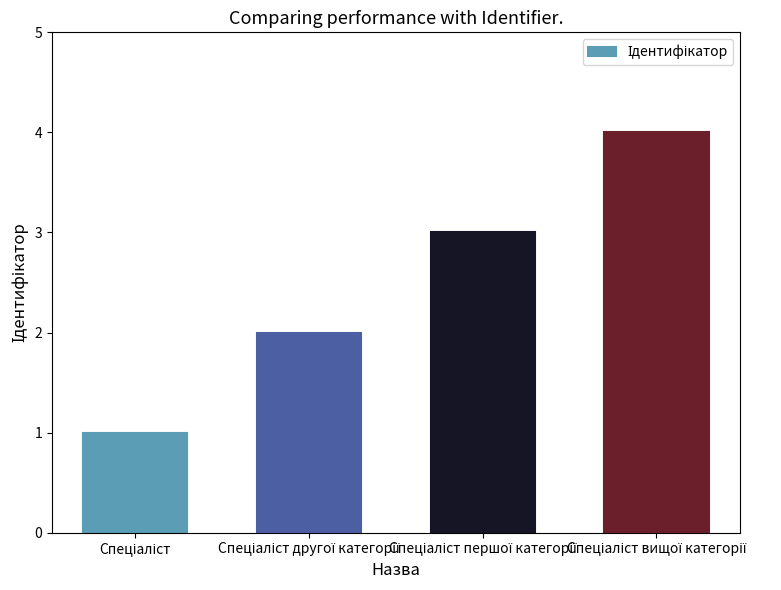

What is the smallest value displayed?

1